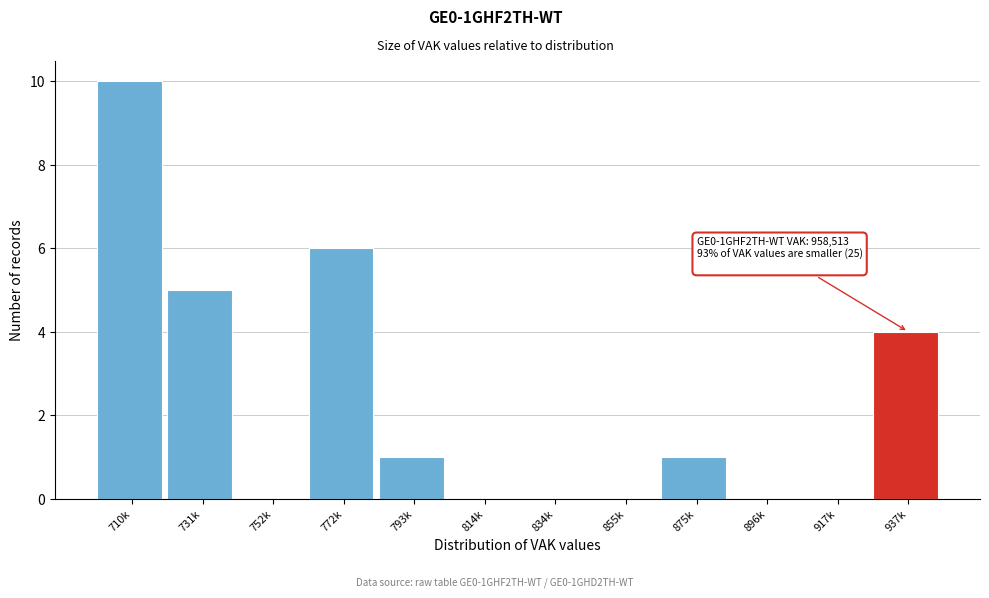

Reading left to right, extract all data points from this chart.

710k=10	731k=5	752k=0	772k=6	793k=1	814k=0	834k=0	855k=0	875k=1	896k=0	917k=0	937k=4